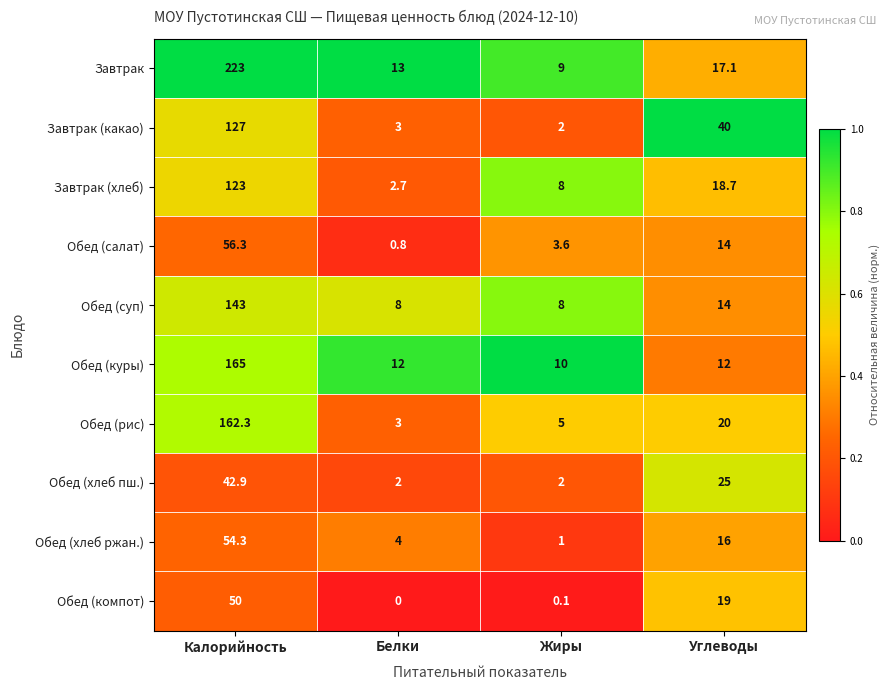

What value does the Завтрак series have at Жиры?

9.0